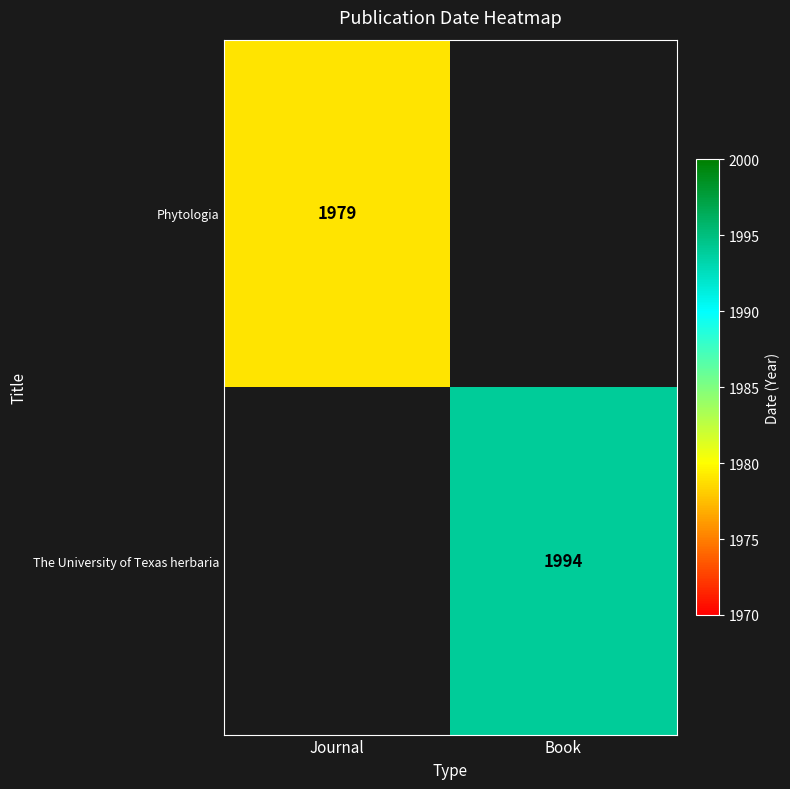

Is it true that Phytologia equals 1979 at Journal?

True